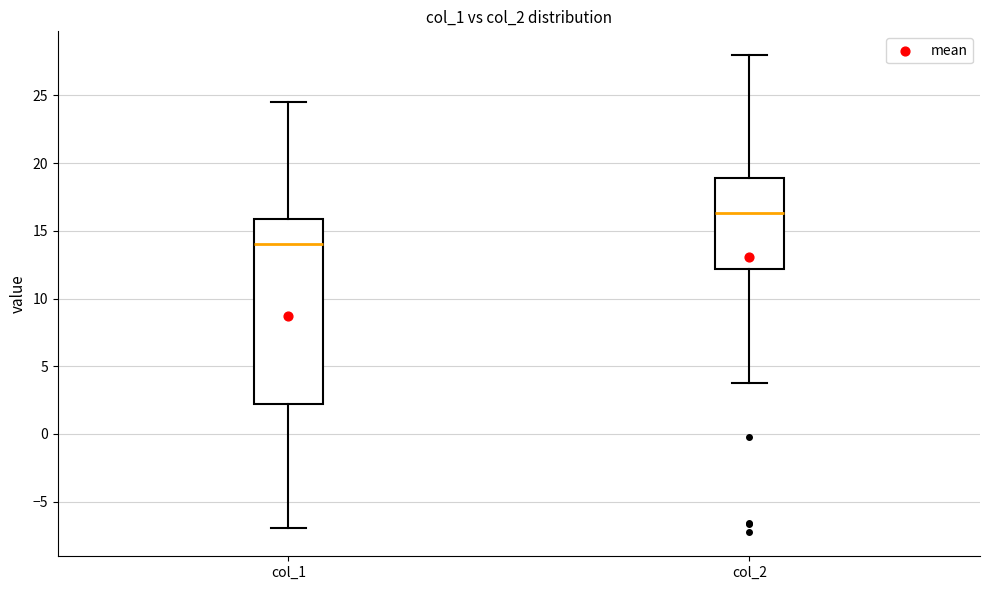

Reading left to right, read every box against the y-axis: the position of its median line, the range the box covers, and the ends of its whiskers. The values are not printed on the chart, so give them approximately, as read against the axis.

col_1: median 14.0, box 2.0 to 16.0, whiskers -7.0 to 24.5
col_2: median 16.5, box 12.0 to 19.0, whiskers 4.0 to 28.0